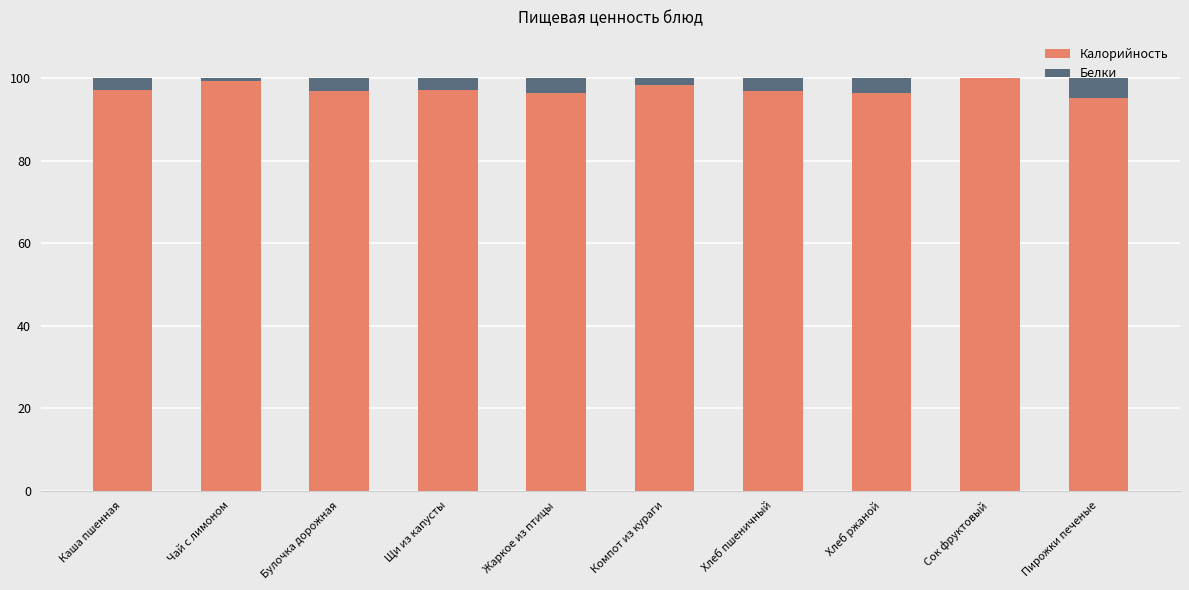

What is the average value of the Калорийность series?

97.3